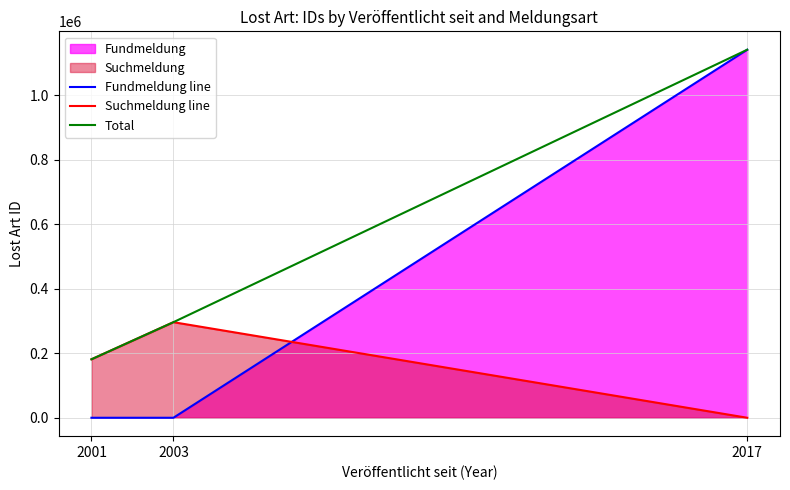

True or false: Total has a value of 762413 at 2017.

False